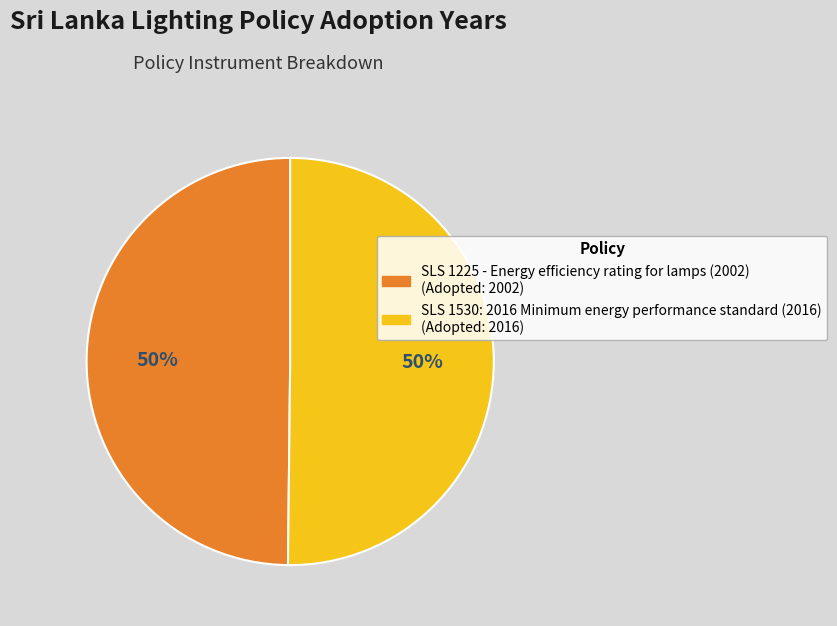

What percentage is the SLS 1225 - Energy efficiency rating for lamps (2002) slice, to the nearest percent?

50%